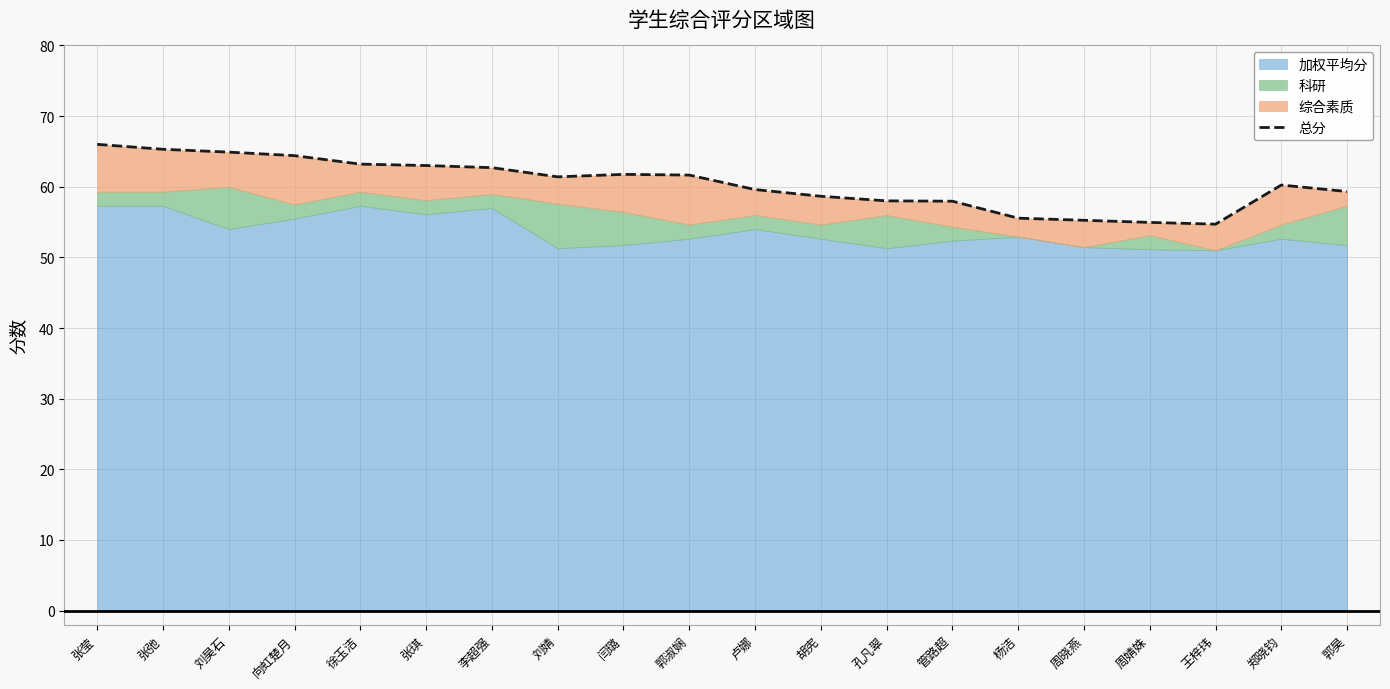

What is the label of the 10th point from the right?

卢娜